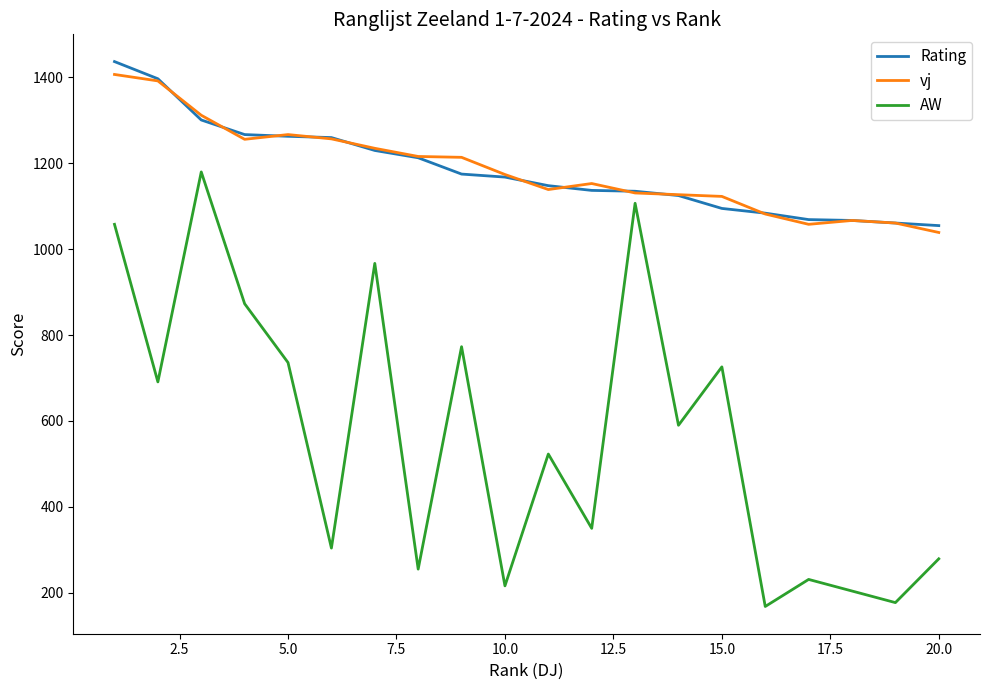

True or false: Rating and AW cross at least once.

False